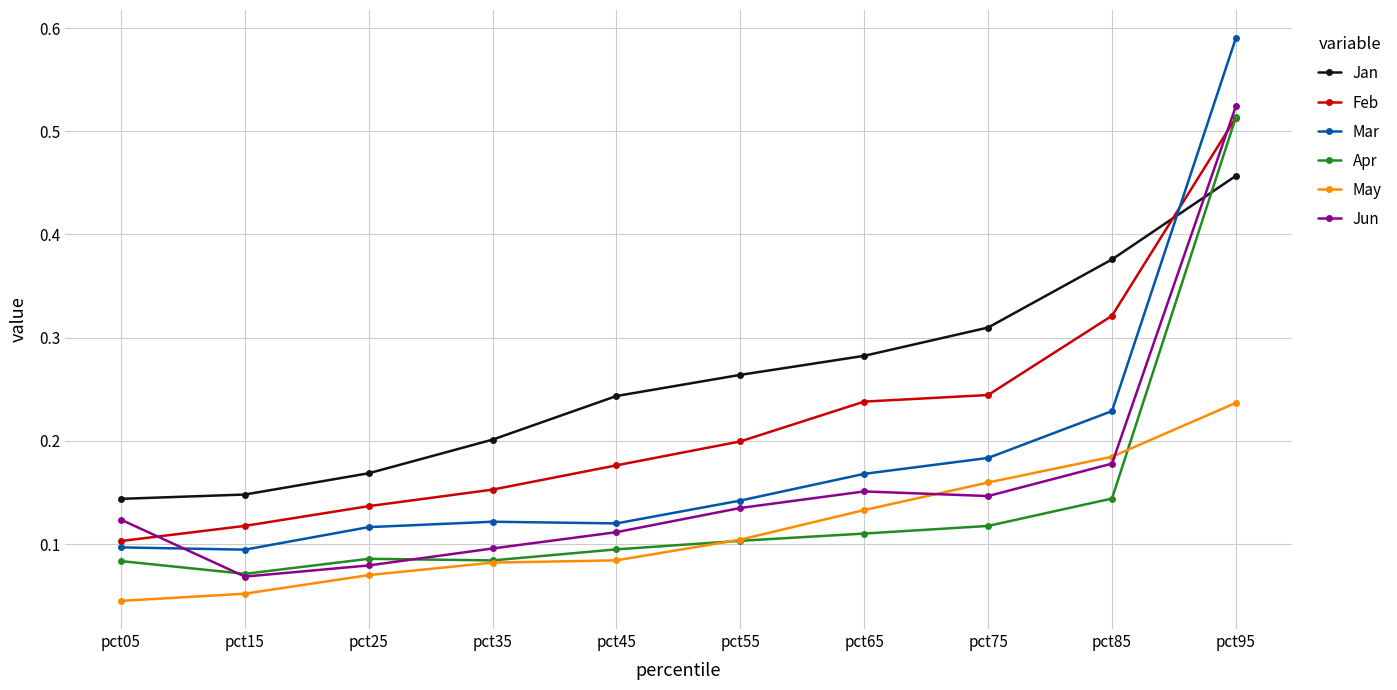

Which series has the largest range (max minus min)?

Mar